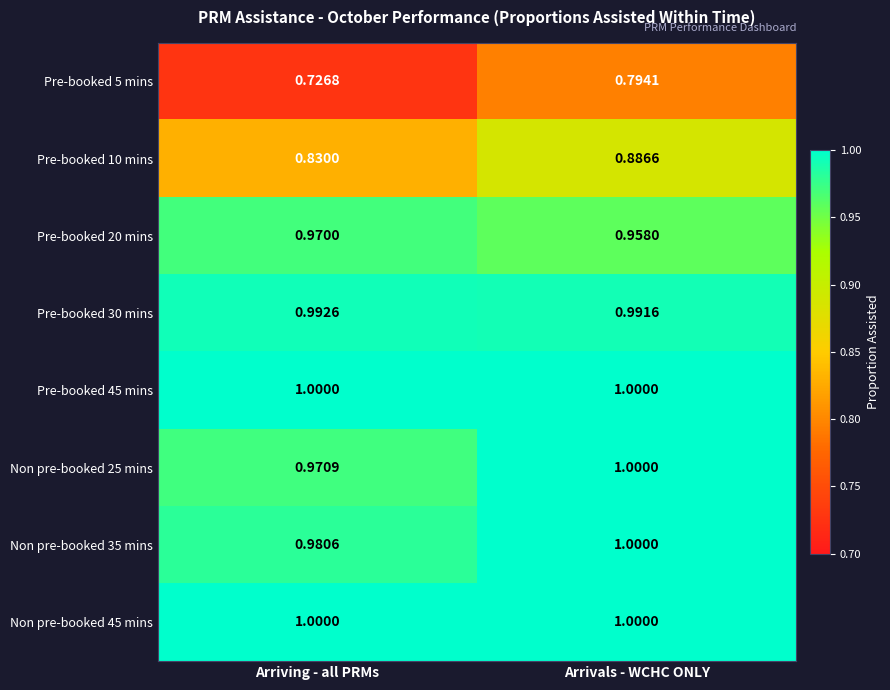

At which label is Pre-booked 10 mins closest to 0?

Arriving - all PRMs